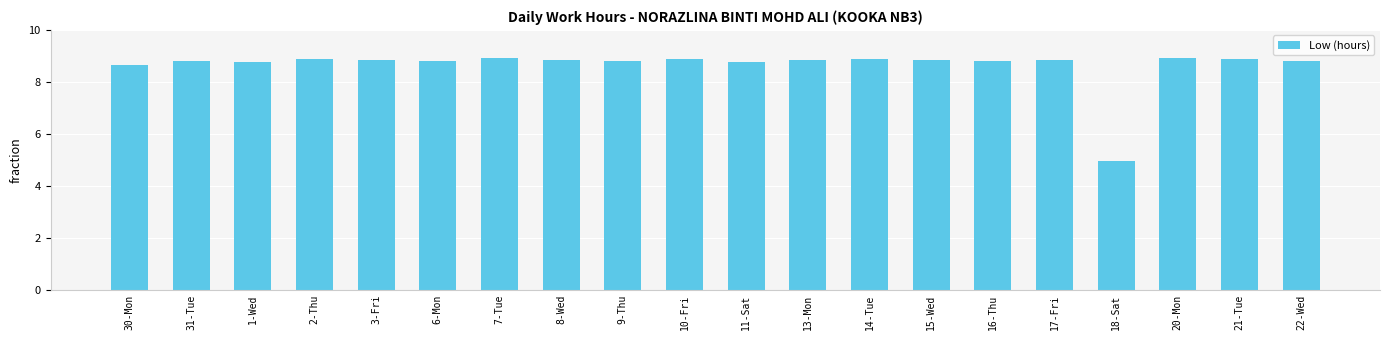

How many bars are there in total?

20